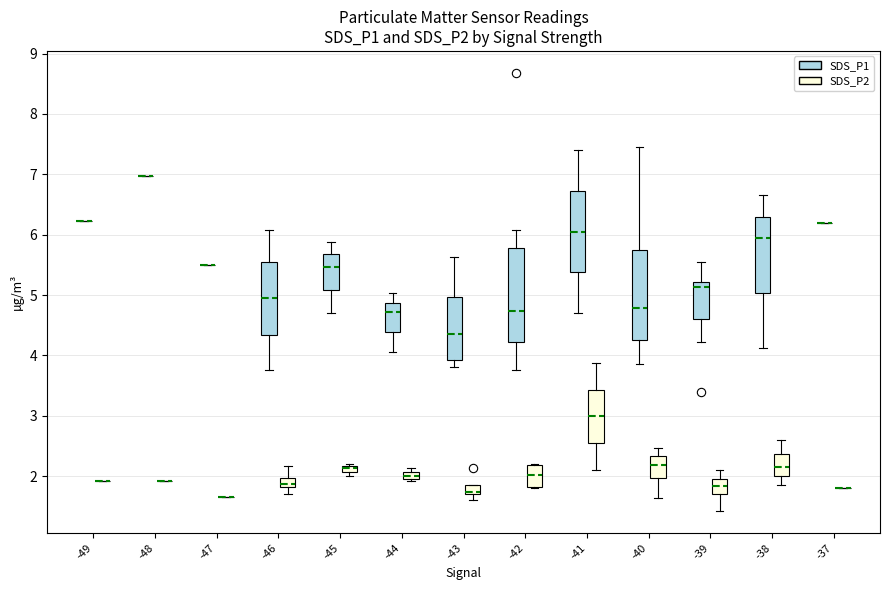

Where does the median line of the box for -42 (SDS_P1) sit on the y-axis? The values are not printed on the chart, so give them approximately, as read against the axis.

4.7